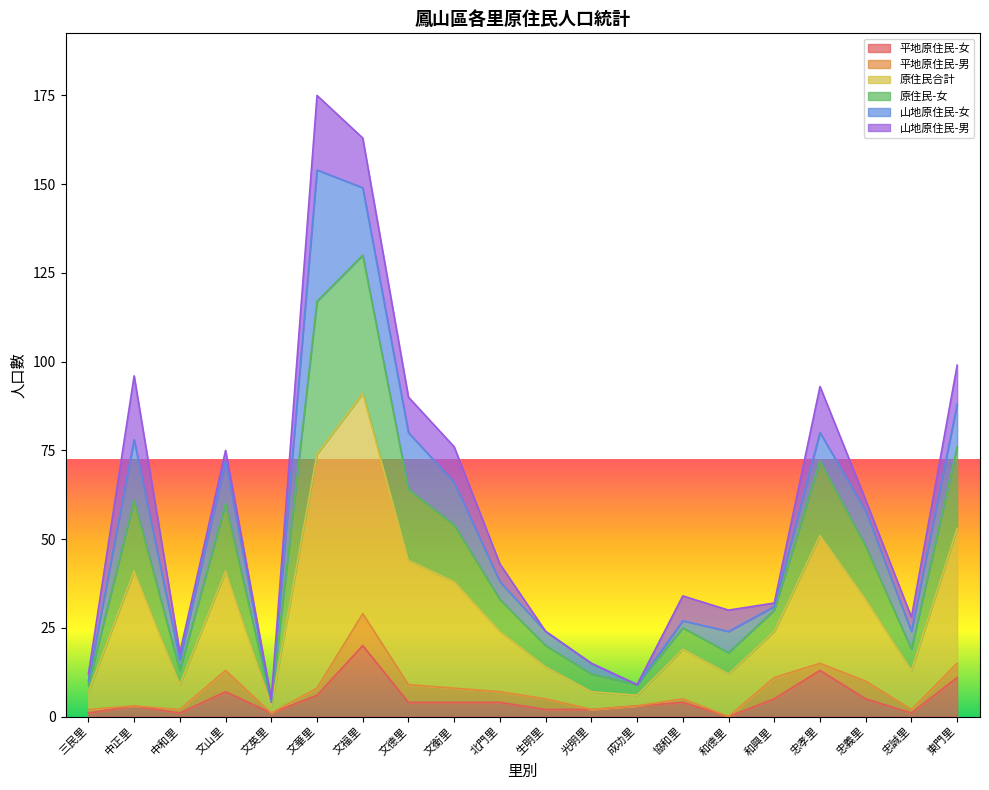

True or false: 原住民-女 and 原住民合計 cross at least once.

False